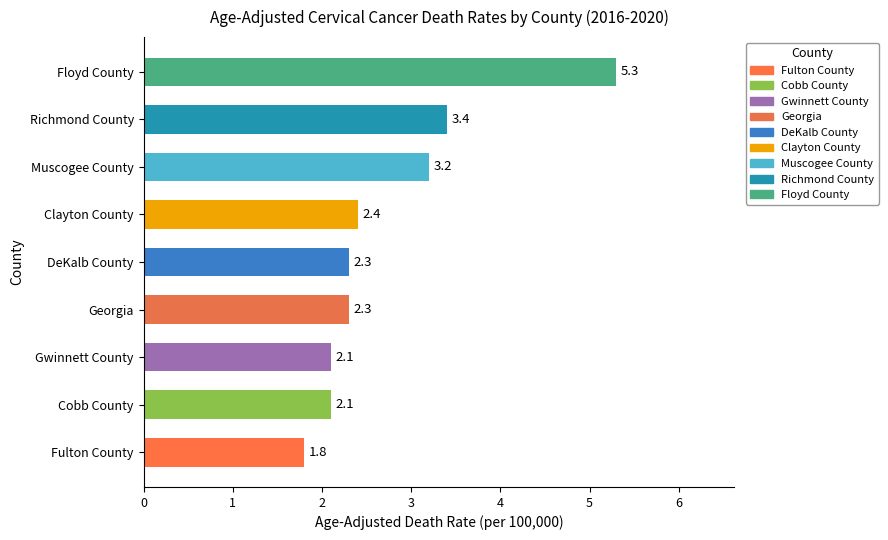

How many values are below 2?

1